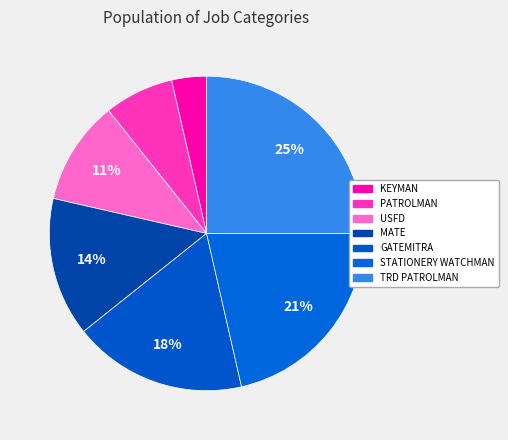

Between USFD and KEYMAN, which is larger?

USFD